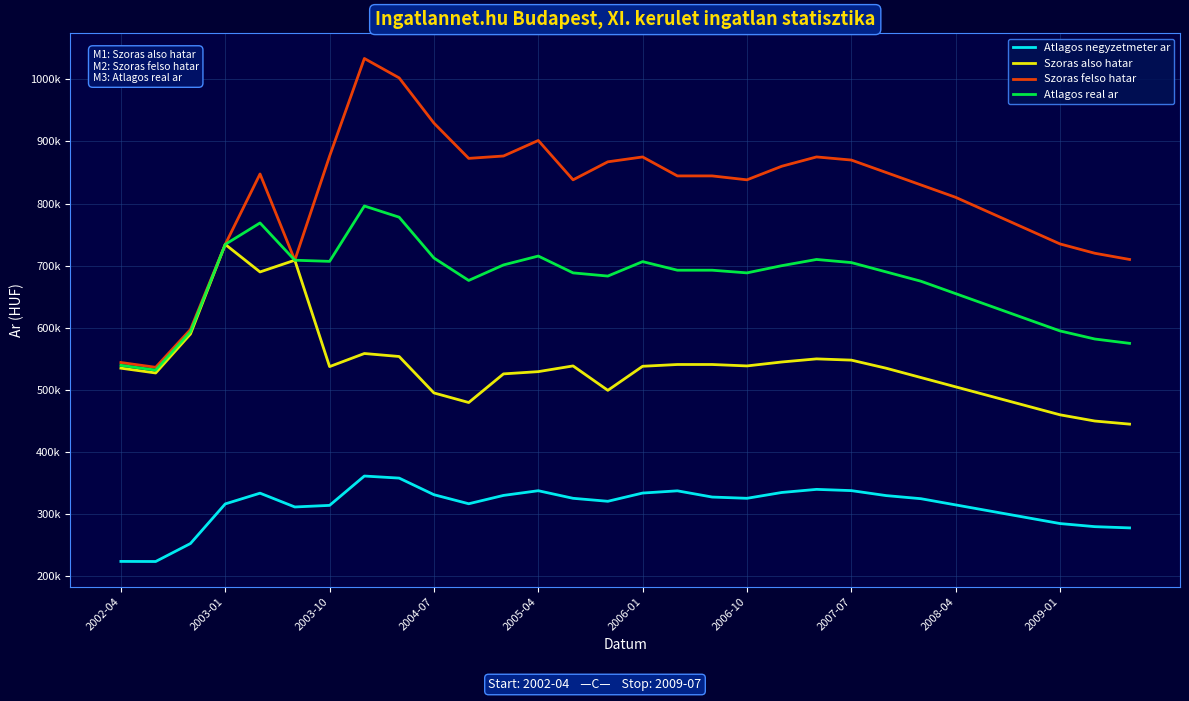

What is the difference between the second highest and second lowest values in the Atlagos negyzetmeter ar series?

134089